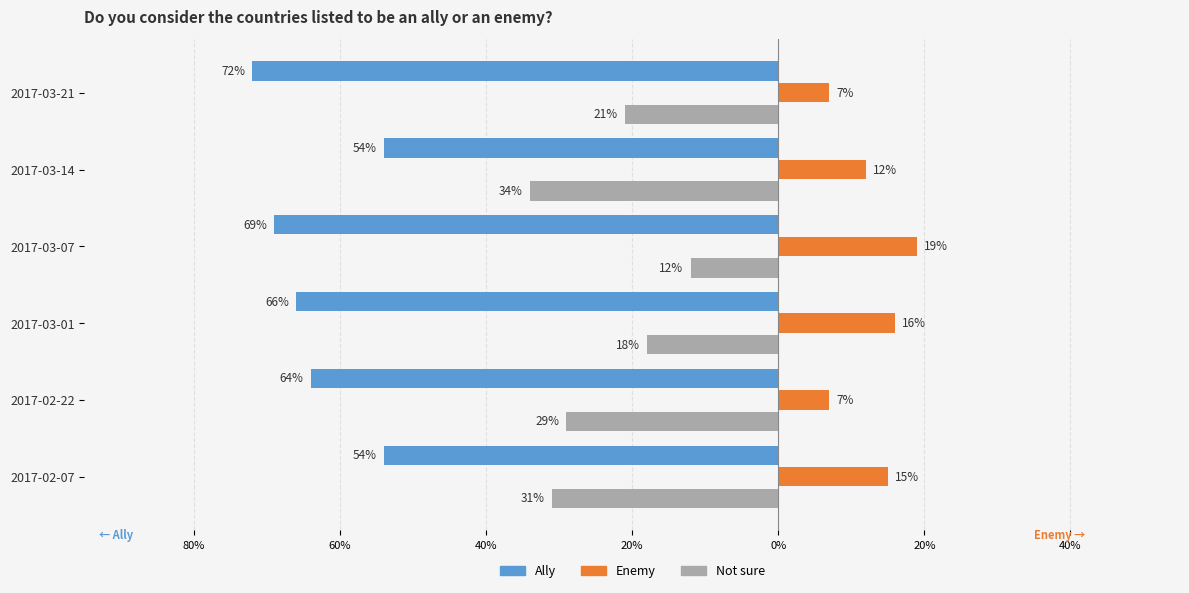

What are all the series names shown in the legend?

Ally, Enemy, Not sure